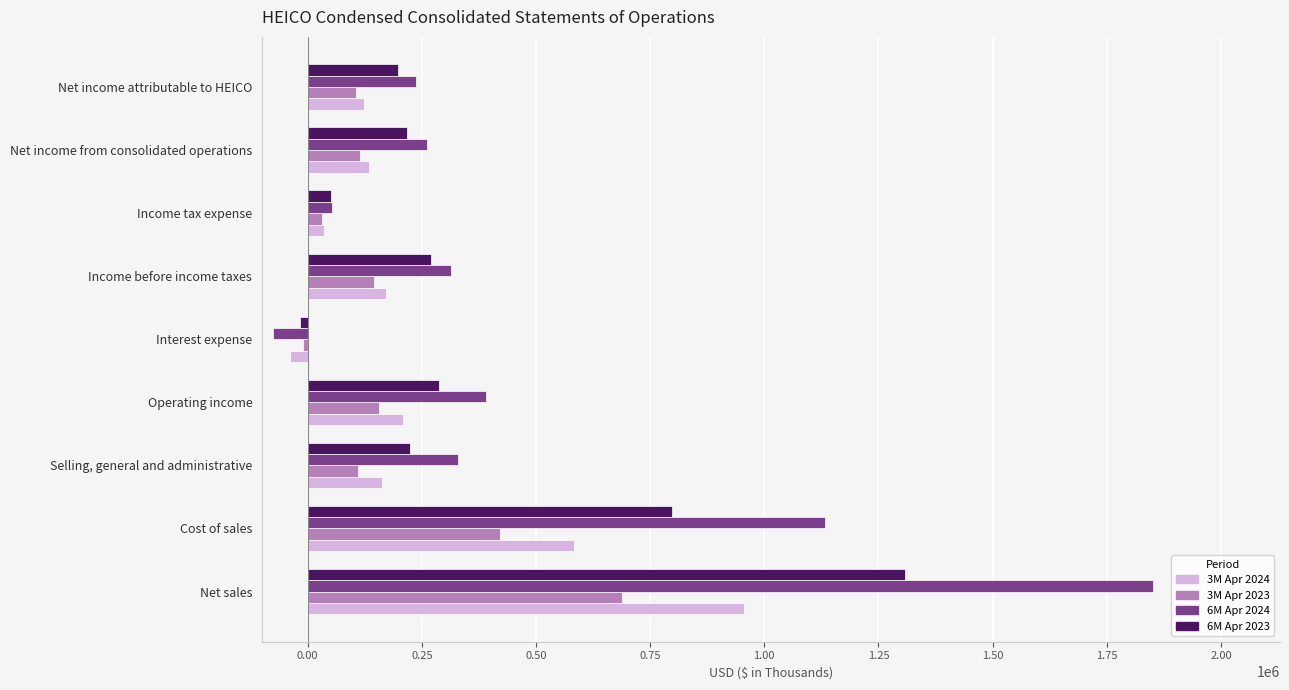

Which series has the largest range (max minus min)?

6M Apr 2024